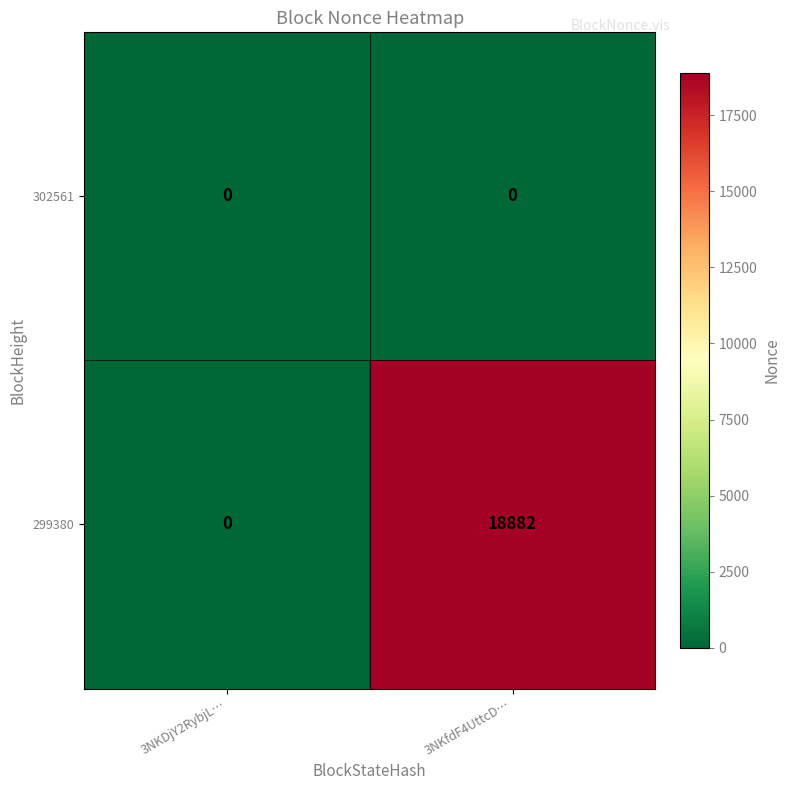

What is the greatest value displayed?

18882